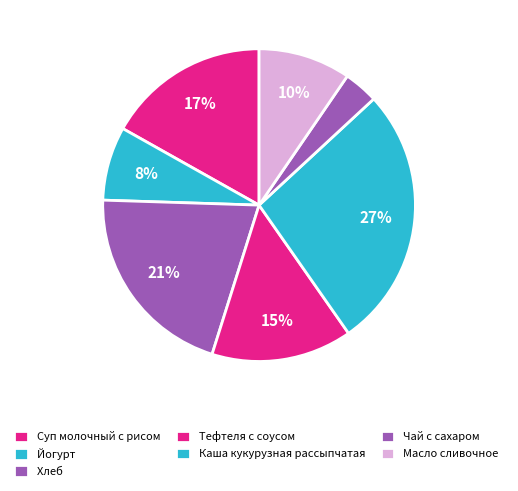

Count the number of slices in the pie.

7